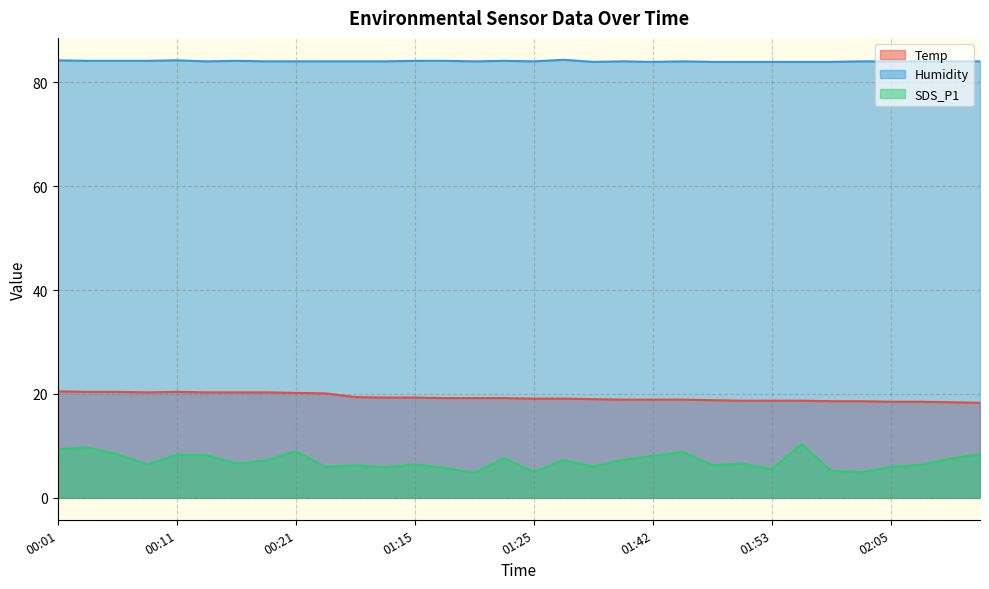

Where is the first local minimum for Temp?

00:08